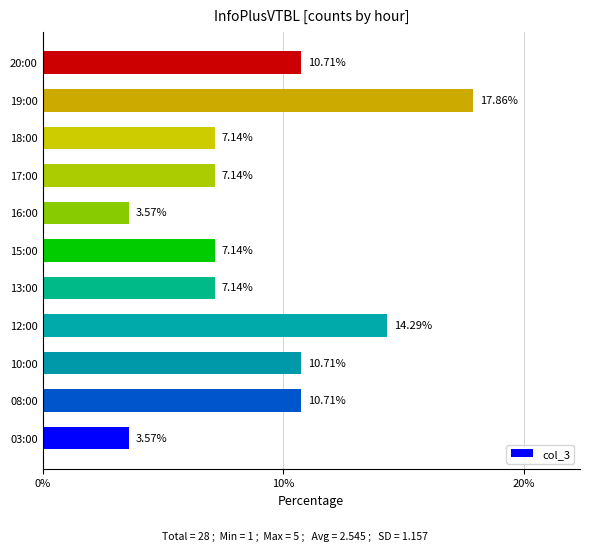

What is the sum of the values at 10:00 and 20:00?

21.4